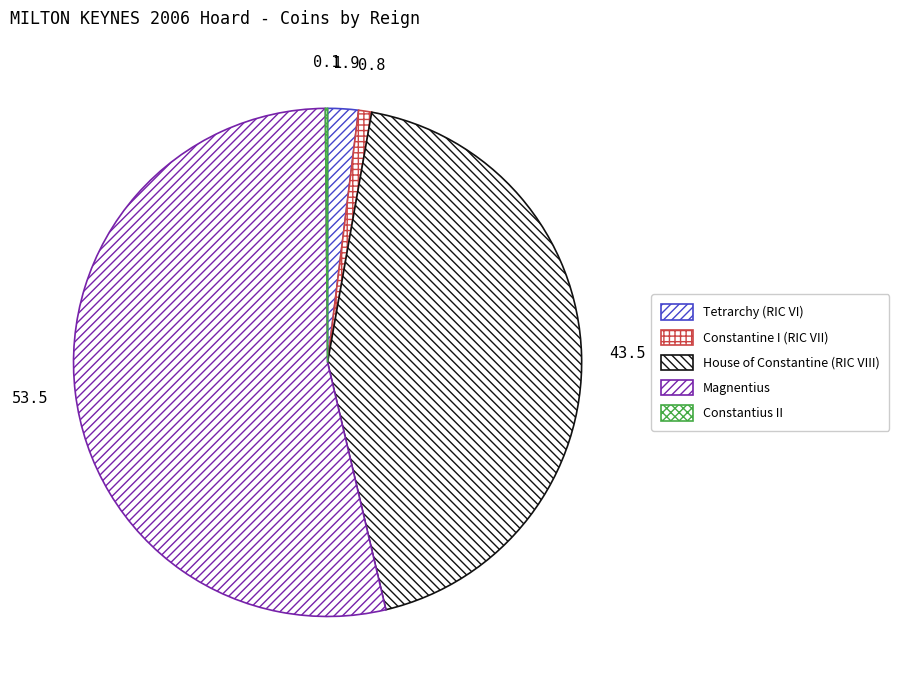

To the nearest percent, what is the average slice percentage?

20%